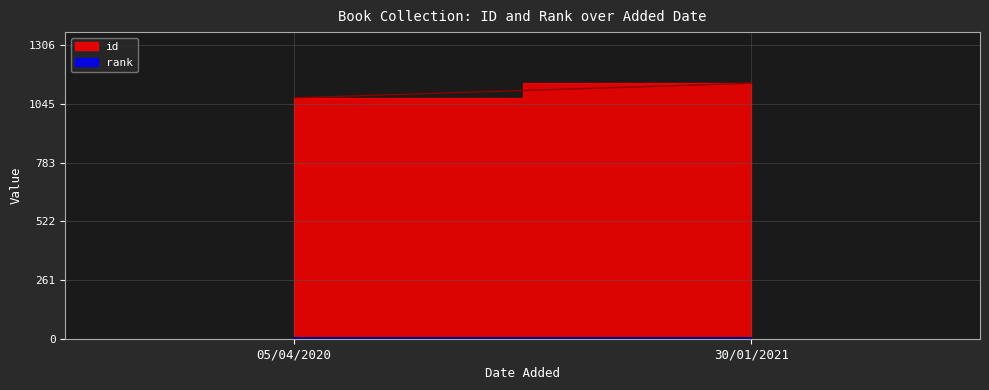

Between 05/04/2020 and 30/01/2021, which series saw the biggest shift?

id